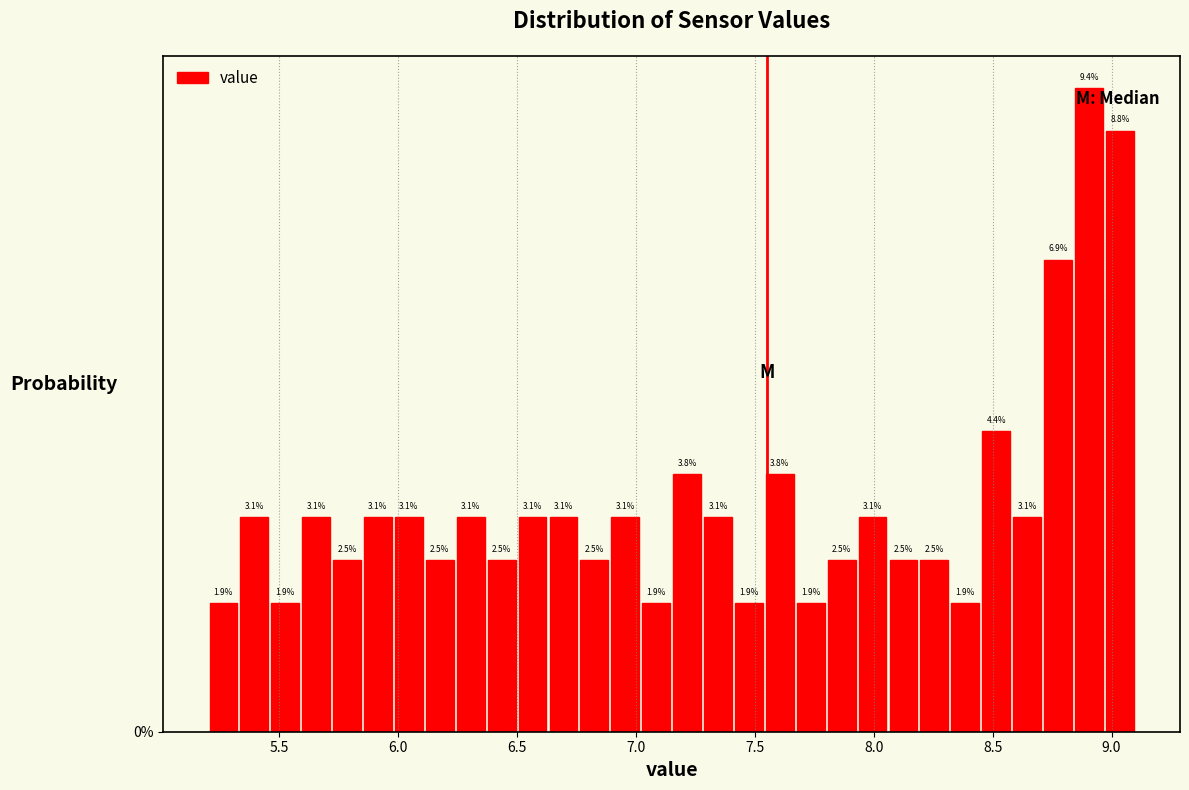

Read against the x-axis, roughly where is the centre of the tallest bar?

8.90